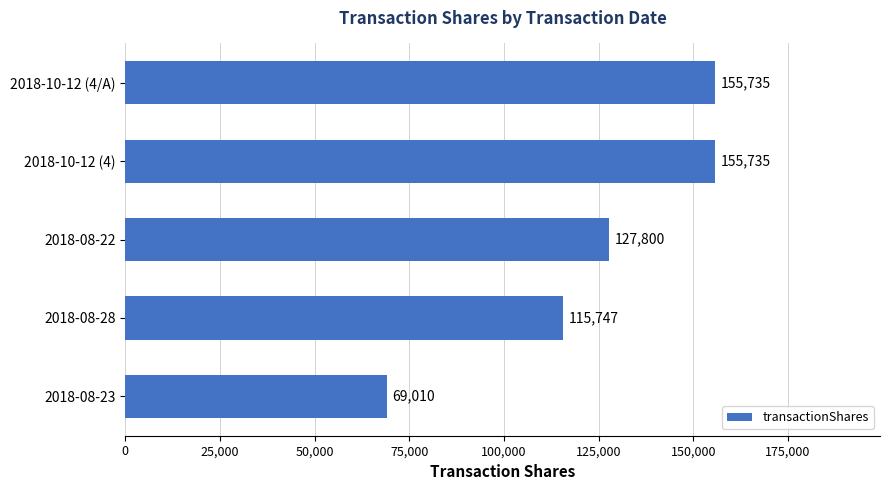

How many data points are less than 127800?

2